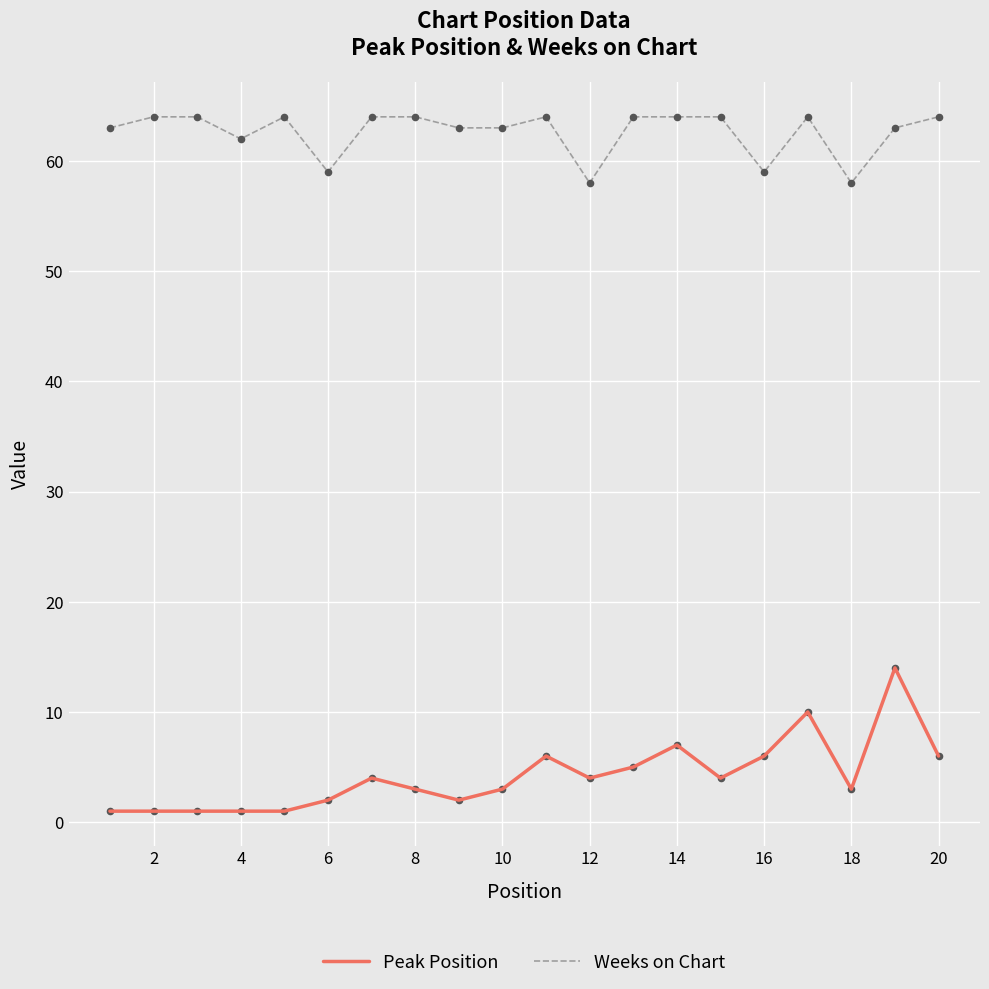

Which series has the largest total across all categories?

Weeks on Chart